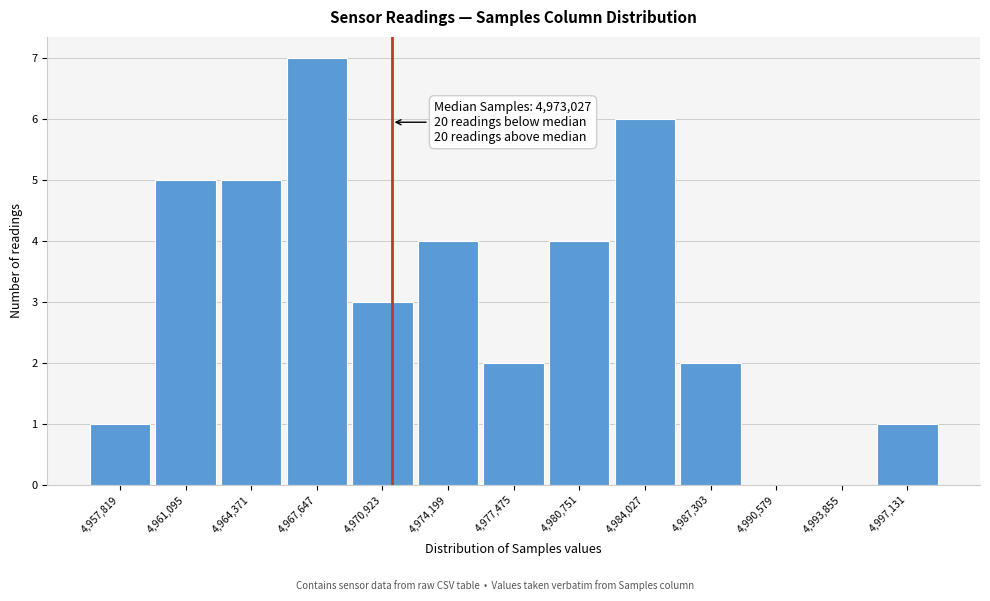

Reading left to right, what are all the values shown in this chart?

4,957,819=1	4,961,095=5	4,964,371=5	4,967,647=7	4,970,923=3	4,974,199=4	4,977,475=2	4,980,751=4	4,984,027=6	4,987,303=2	4,990,579=0	4,993,855=0	4,997,131=1